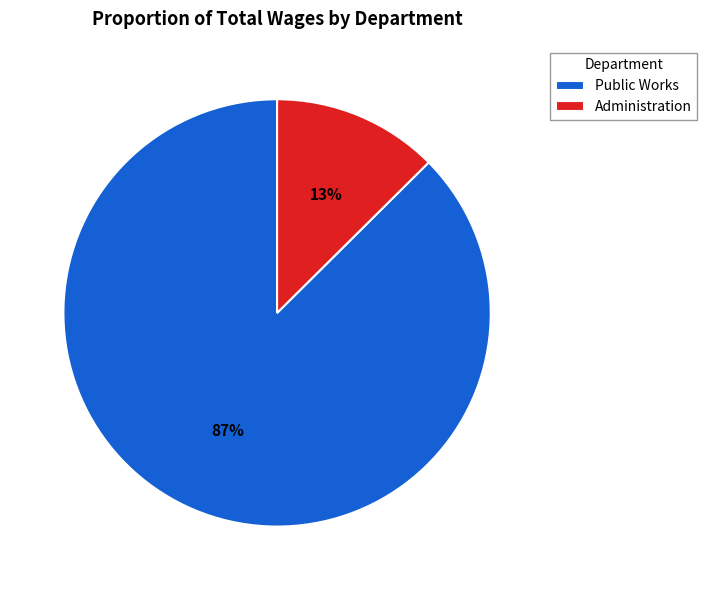

To the nearest percent, what is the average slice percentage?

50%